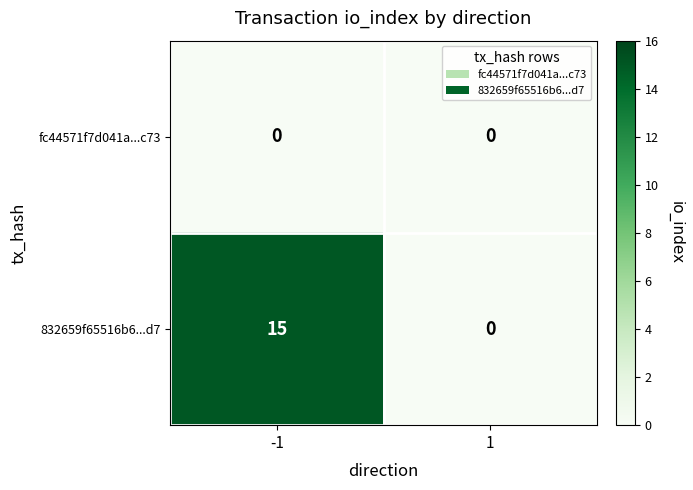

What is the approximate value of 832659f65516b6...d7 at -1?

15